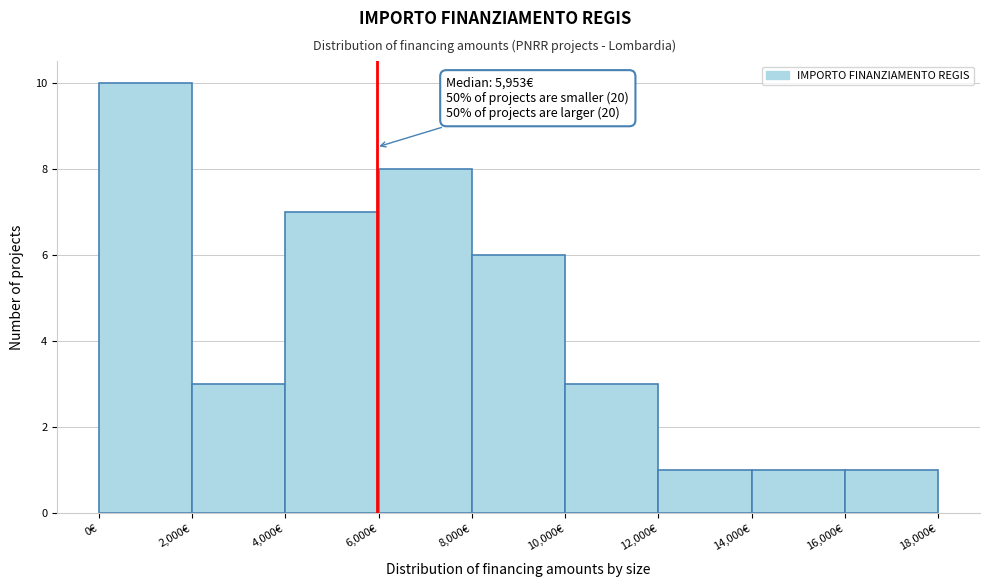

Which range on the x-axis has the tallest bar?

0 to 2000